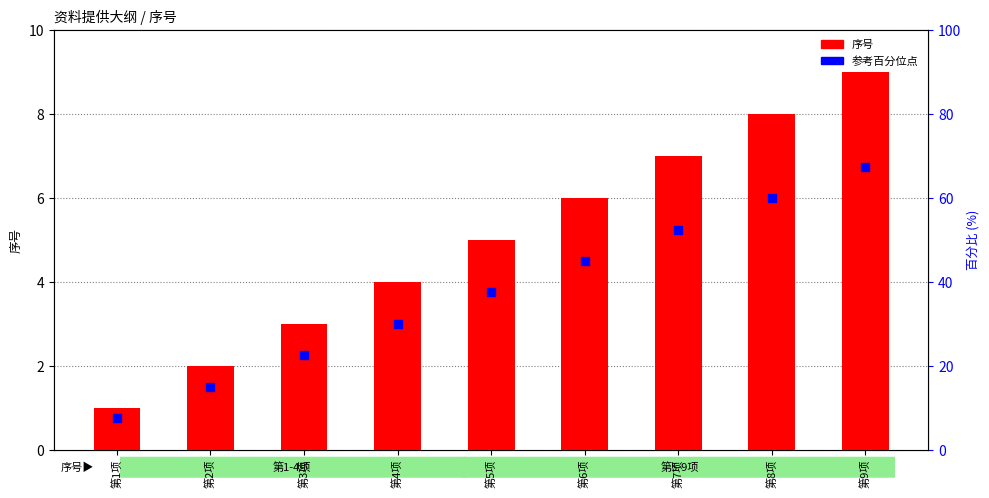

Which series has the largest total across all categories?

序号